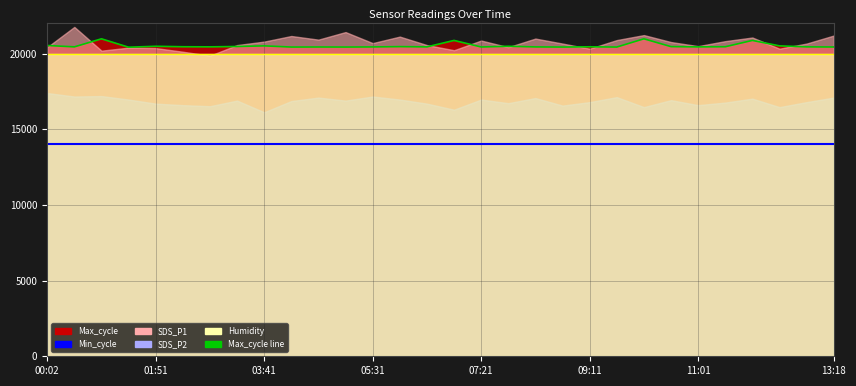

True or false: Min_cycle and Humidity line intersect in this chart.

False